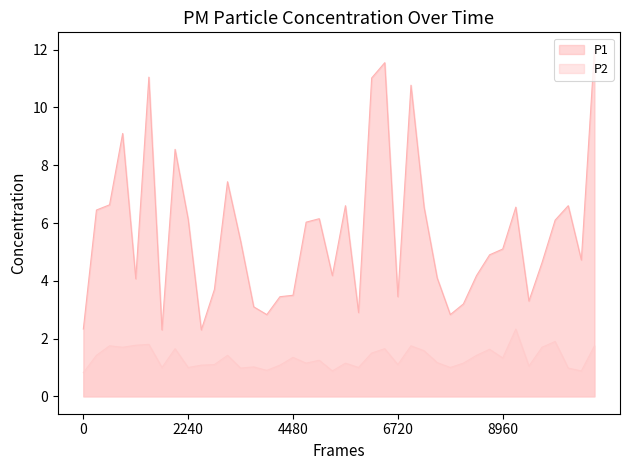

What is the approximate value of P2 at 00:15?

1.8